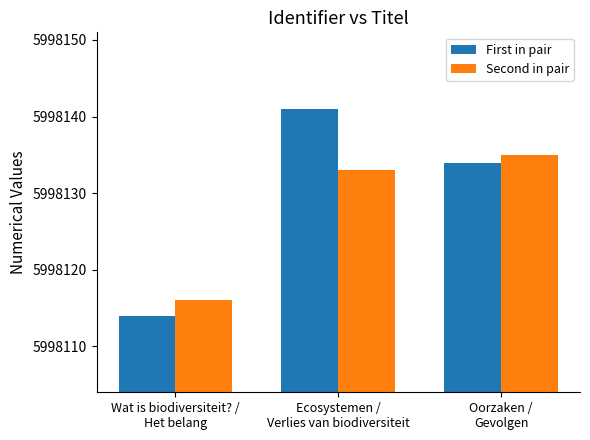

Which series has the largest total across all categories?

First in pair